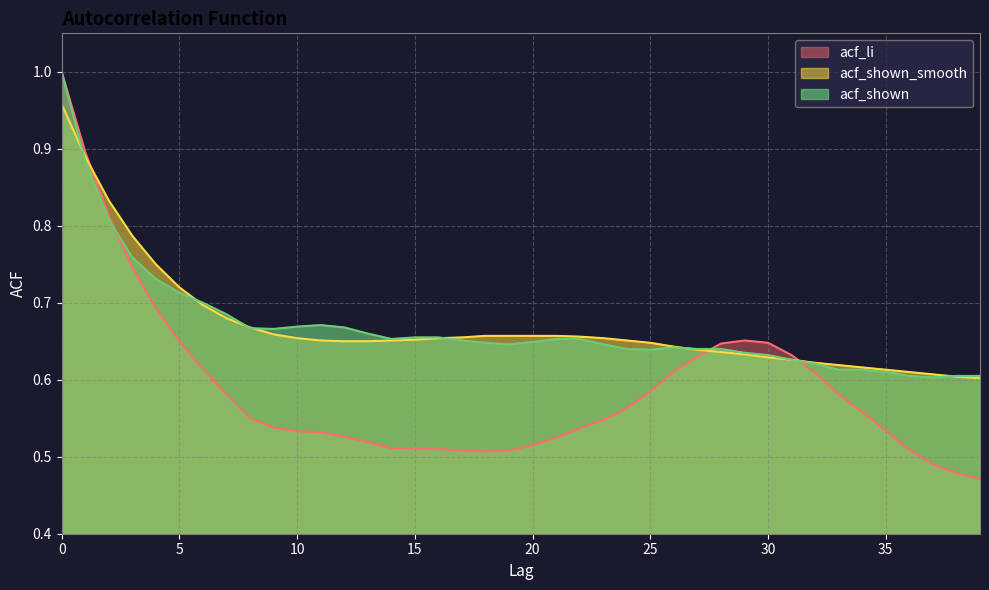

Is it true that acf_shown equals 1.1 at 3?

False